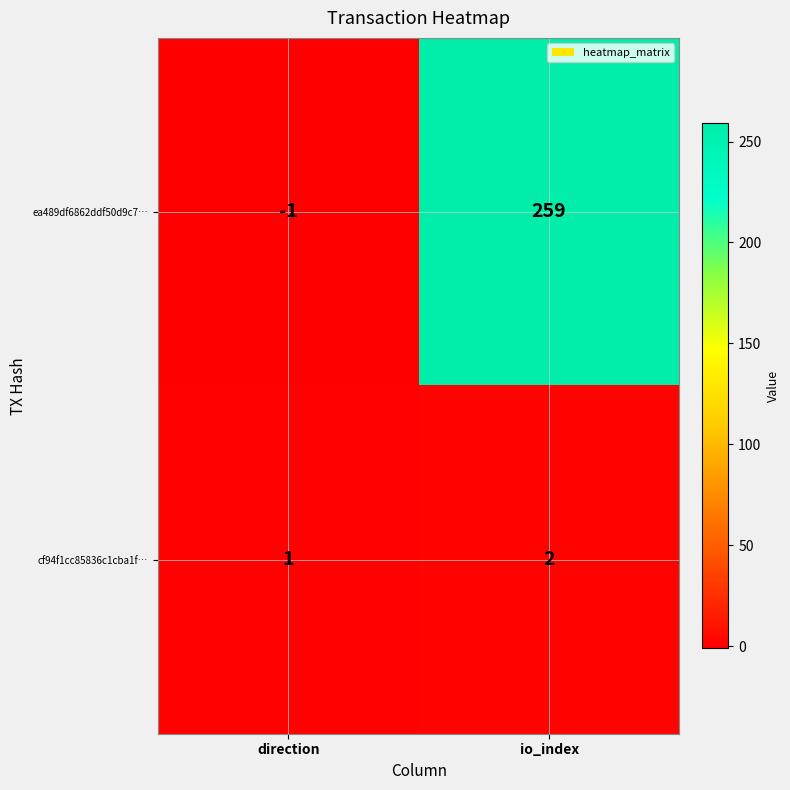

Rank the series at io_index from lowest to highest value.

cf94f1cc85836c1cba1f…, ea489df6862ddf50d9c7…